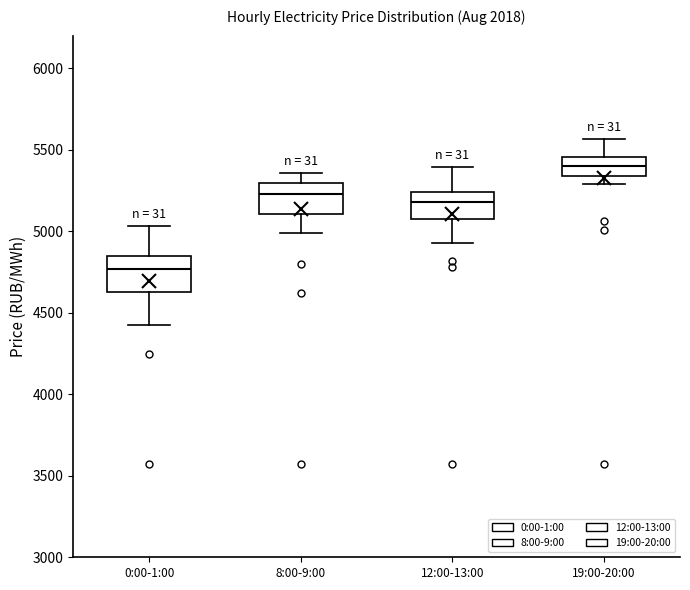

Where is the lower edge of the box for 19:00-20:00 on the y-axis? The values are not printed on the chart, so give them approximately, as read against the axis.

5350